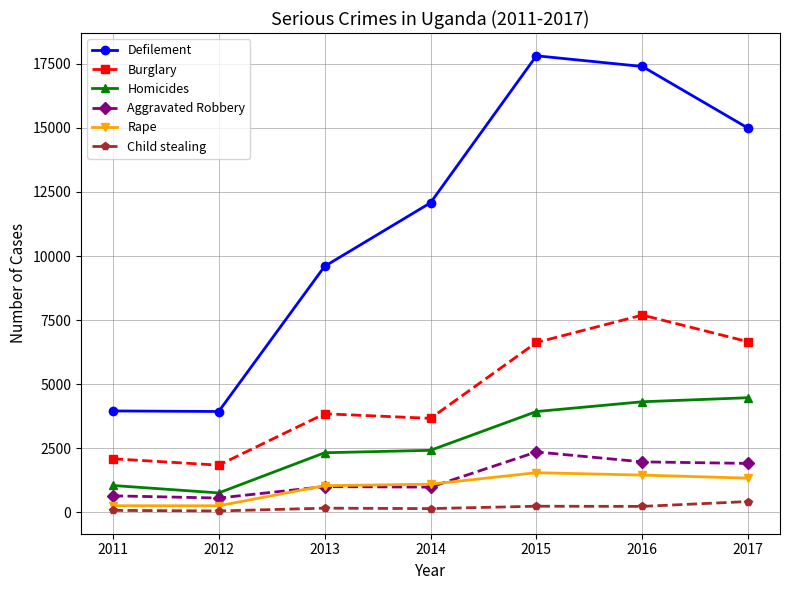

Rank the series at 2017 from lowest to highest value.

Child stealing, Rape, Aggravated Robbery, Homicides, Burglary, Defilement